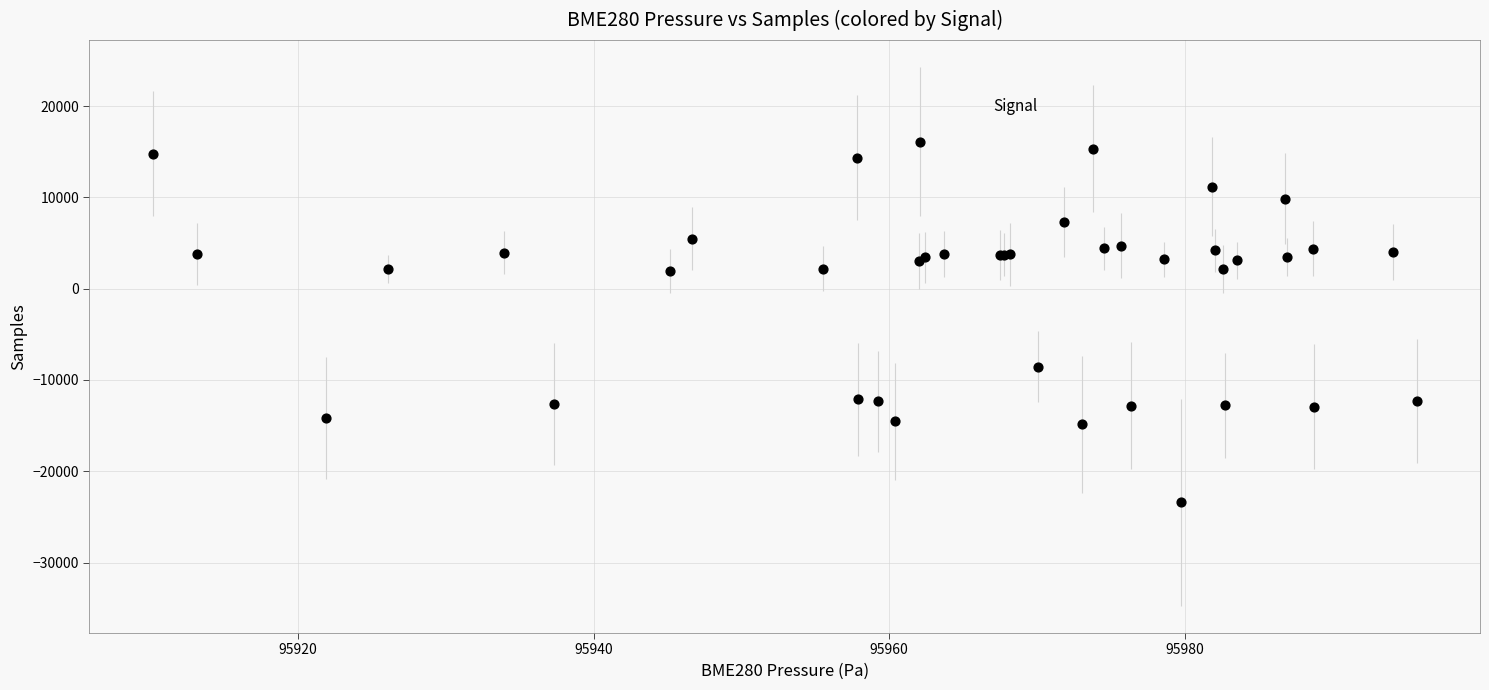

What Y value in the scatter plot is closest to -3661?

-8533.8